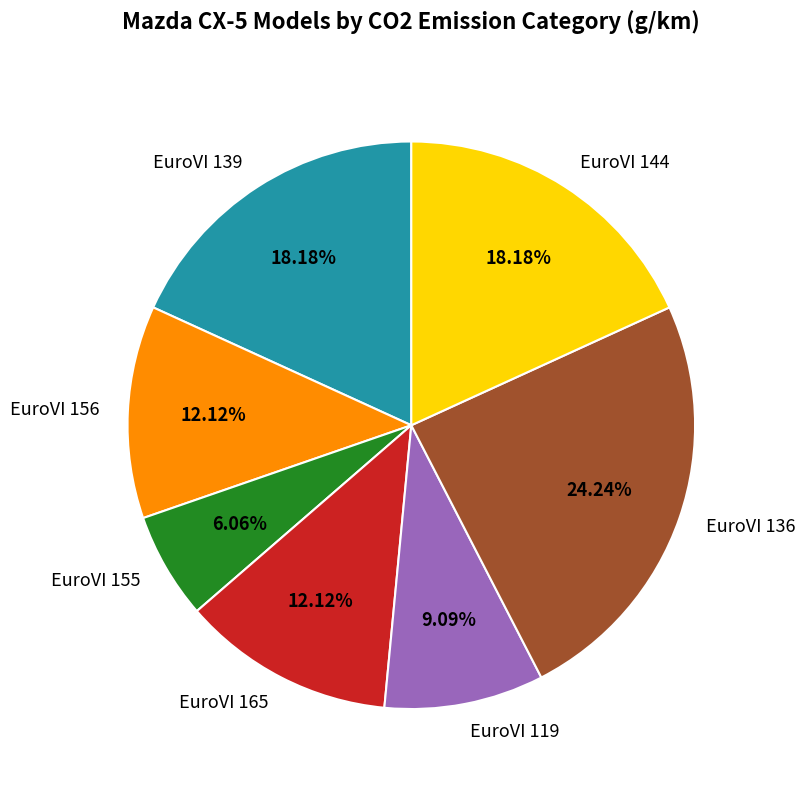

Is there a majority slice in this chart?

No